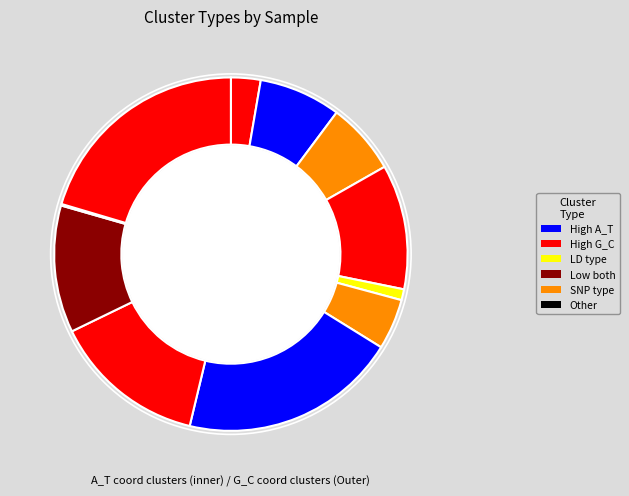

How many segments does this pie chart have?

11